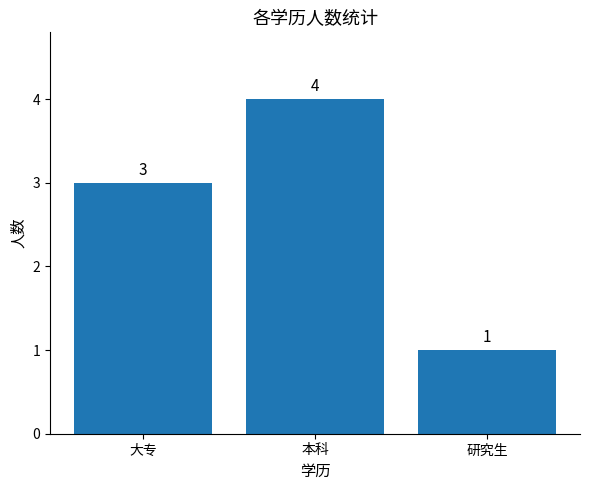

Which label corresponds to the largest value in the chart?

本科